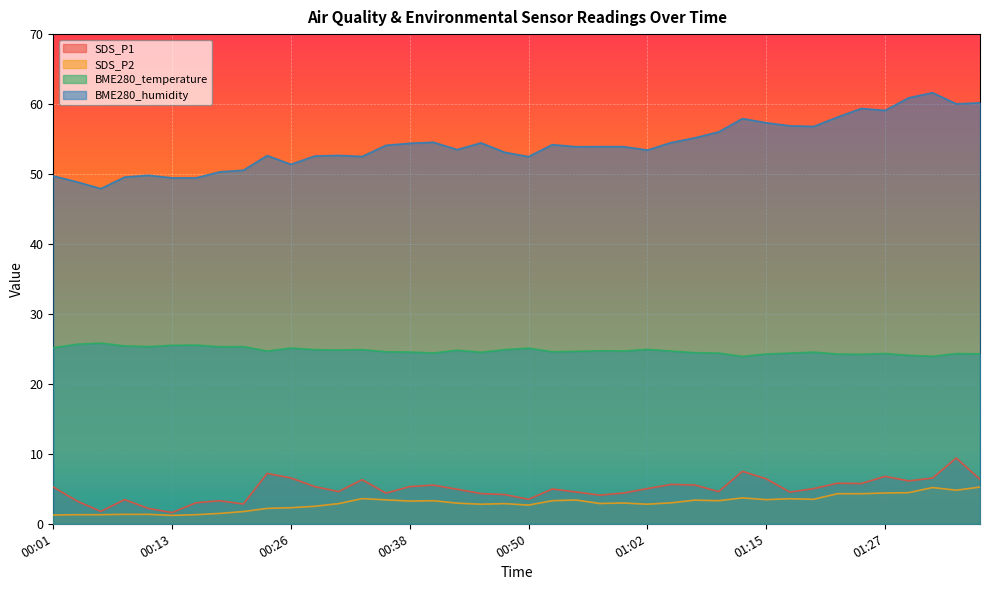

Reading right to left, list all the values displayed in this chart.

SDS_P1: 6.3	9.4	6.5	6.1	6.8	5.8	5.8	5.0	4.5	6.4	7.5	4.6	5.5	5.6	5.0	4.4	4.1	4.5	5.0	3.5	4.2	4.3	4.9	5.5	5.3	4.4	6.3	4.6	5.3	6.5	7.2	2.8	3.3	3.0	1.6	2.2	3.5	1.8	3.2	5.2
SDS_P2: 5.2	4.8	5.2	4.5	4.4	4.3	4.3	3.5	3.6	3.5	3.7	3.3	3.4	3.0	2.8	3.0	2.9	3.4	3.3	2.7	2.9	2.8	3.0	3.3	3.2	3.4	3.6	2.9	2.5	2.3	2.2	1.8	1.5	1.3	1.2	1.4	1.4	1.3	1.3	1.2
BME280_temperature: 24.3	24.3	23.9	24.1	24.3	24.2	24.3	24.5	24.4	24.3	23.9	24.4	24.5	24.7	24.9	24.7	24.7	24.6	24.6	25.1	24.9	24.5	24.8	24.4	24.6	24.6	24.9	24.9	24.9	25.1	24.7	25.3	25.3	25.6	25.5	25.3	25.4	25.8	25.7	25.2
BME280_humidity: 60.2	60.0	61.6	60.9	59.1	59.4	58.1	56.8	56.9	57.3	57.9	56.0	55.2	54.5	53.4	53.9	53.9	53.9	54.2	52.5	53.1	54.5	53.5	54.5	54.4	54.1	52.5	52.7	52.6	51.4	52.6	50.5	50.3	49.4	49.5	49.8	49.6	47.9	48.9	49.7